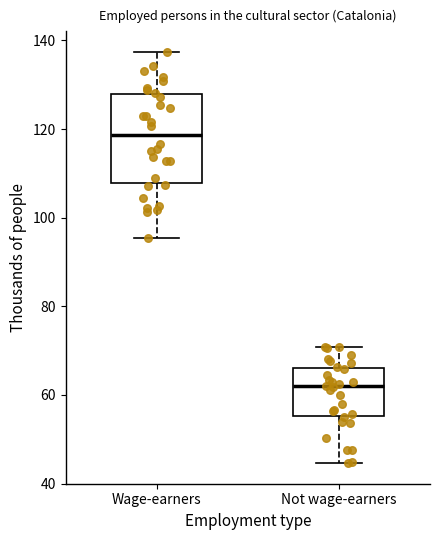

Which box is the tallest, from its lower edge to its upper edge?

Wage-earners